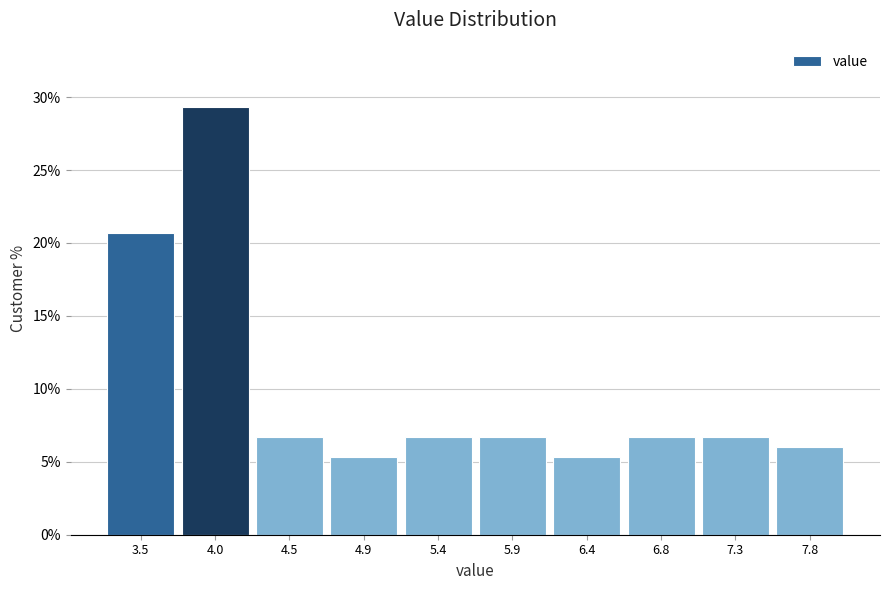

Reading left to right, transcribe this chart: for each bar, give the range it covers on the x-axis and its height. Neither the bar edges nor the heights are printed on the chart, so give them approximately, as read against the axes.

3.30 to 3.77: 20.5
3.77 to 4.24: 29.5
4.24 to 4.71: 6.5
4.71 to 5.18: 5.5
5.18 to 5.65: 6.5
5.65 to 6.12: 6.5
6.12 to 6.59: 5.5
6.59 to 7.06: 6.5
7.06 to 7.53: 6.5
7.53 to 8.00: 6.0